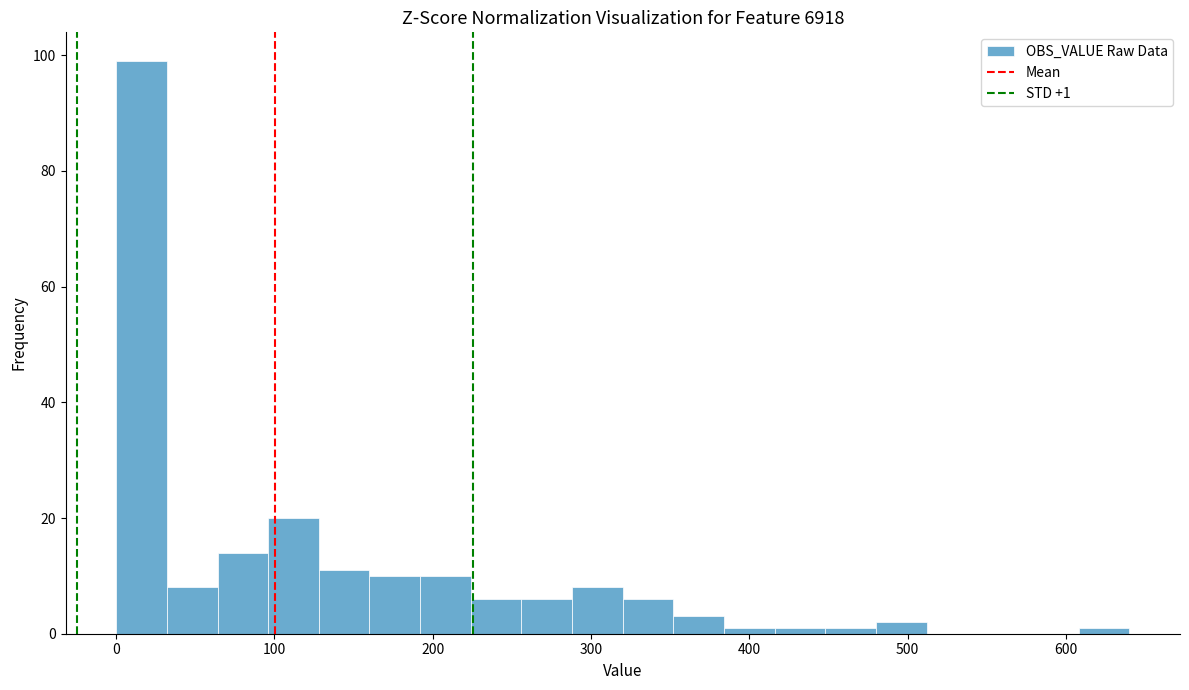

Around what value on the x-axis is the tallest bar? Give the approximate position of its centre, as read against the axis.

20